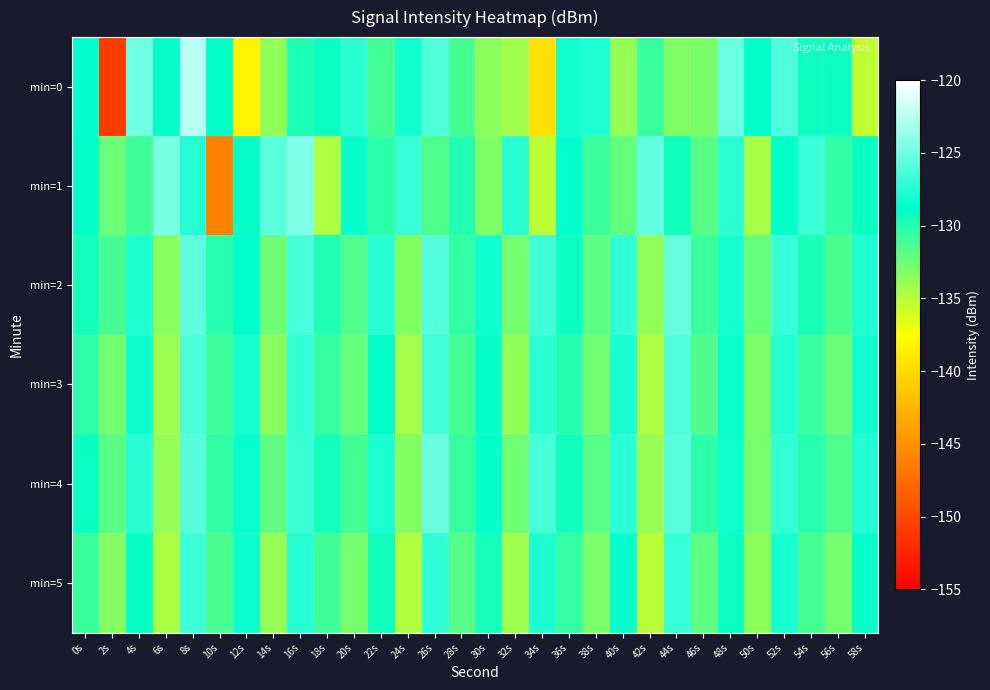

Between 8s and 10s, which series saw the biggest shift?

min=1